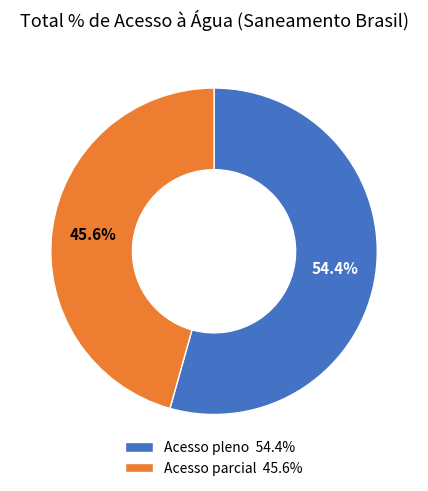

Count the number of slices in the pie.

2